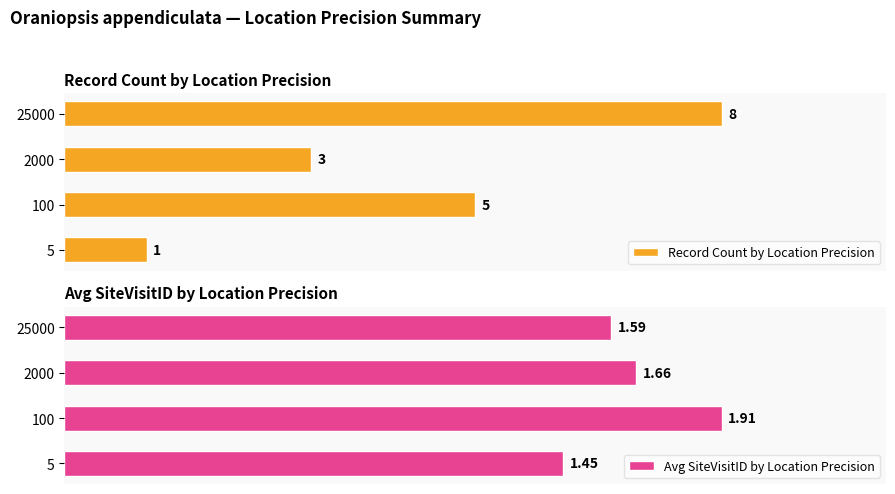

List the labels in order of Record Count by Location Precision value, largest first.

25000, 100, 2000, 5